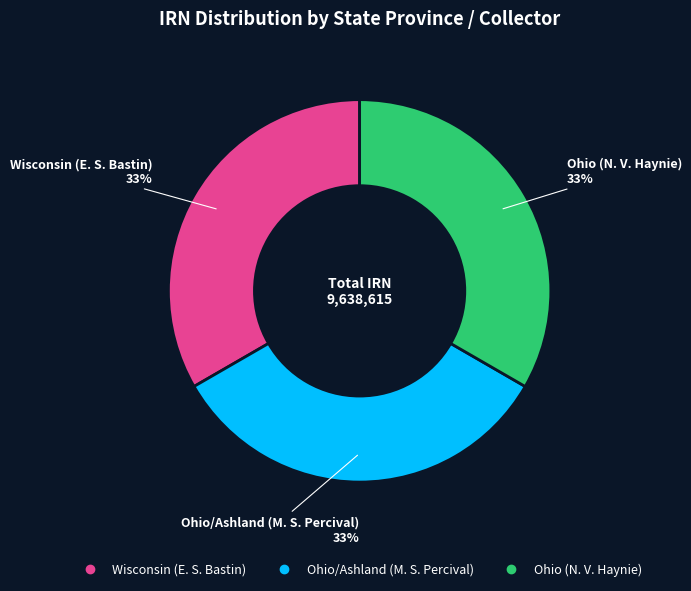

What is the ratio of the value at Wisconsin (E. S. Bastin) to the value at Ohio (N. V. Haynie)?

1.0